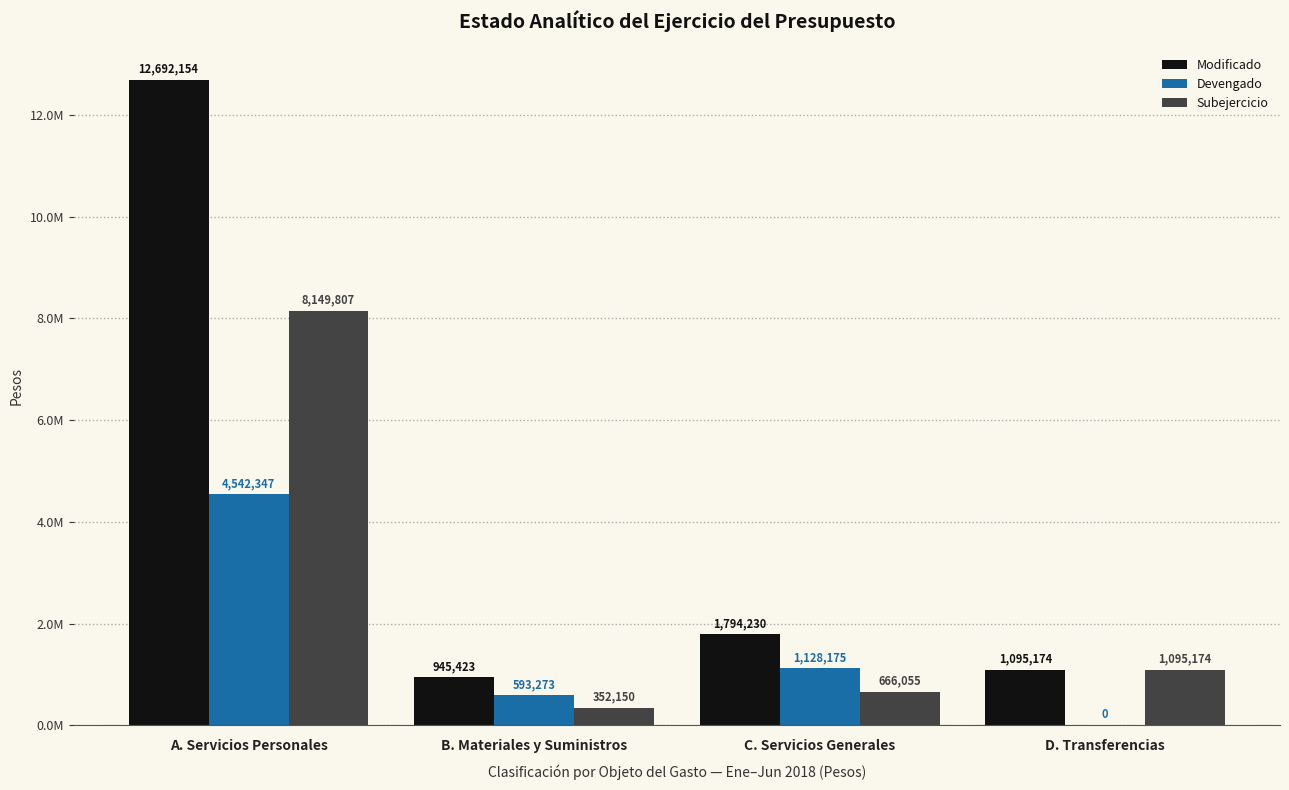

The value of Subejercicio at A. Servicios Personales is 8149807. True or false?

True